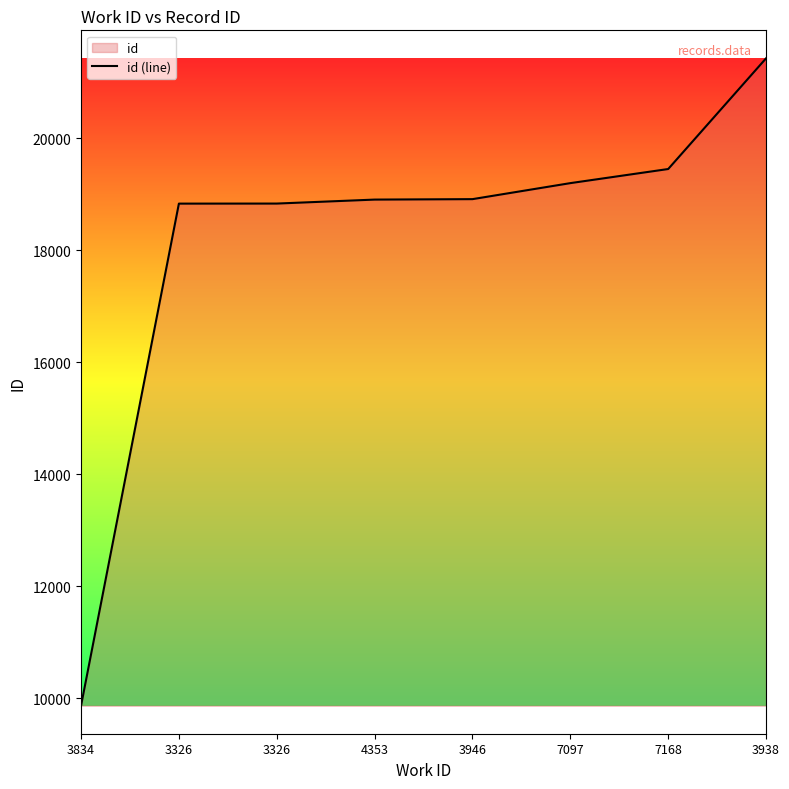

True or false: the data shows 19451 at 7168.

True